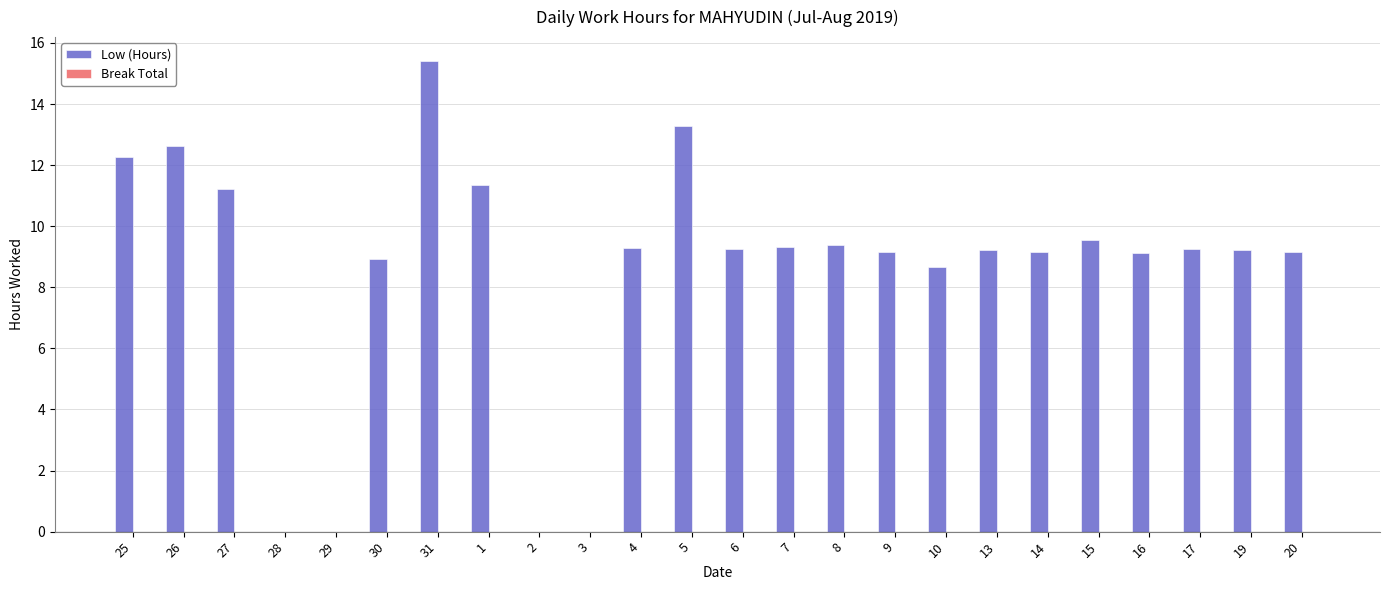

True or false: the data shows 2.5 at 20.

False